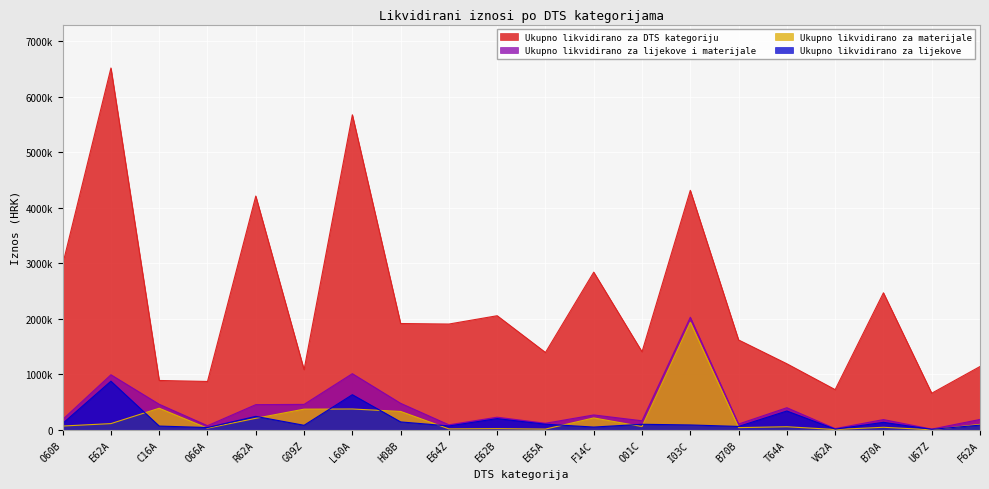

Is it true that Ukupno likvidirano za lijekove i materijale equals 1327901.7 at I03C?

False